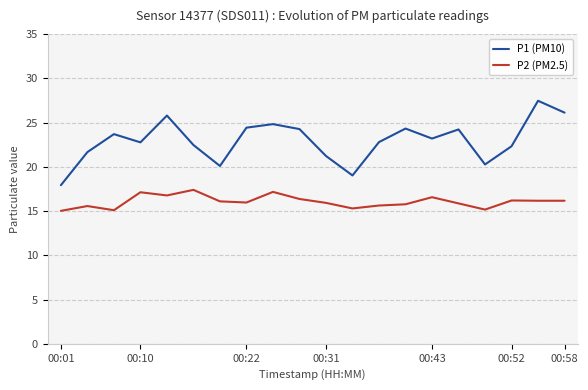

Which series has the widest spread of values?

P1 (PM10)